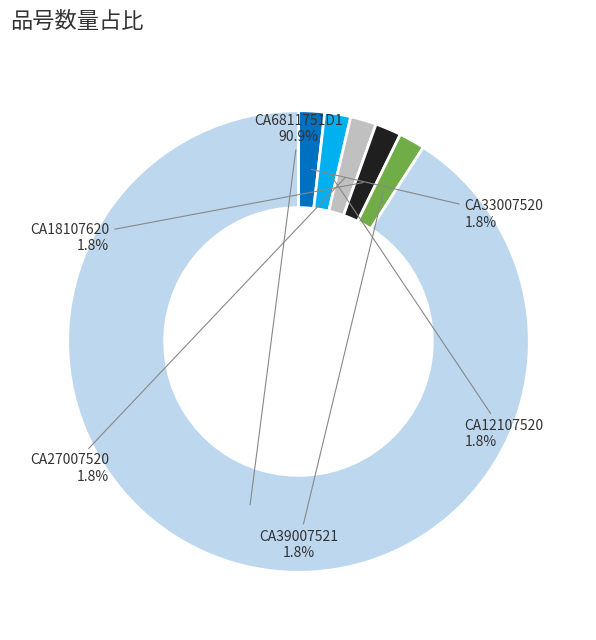

What percentage is the CA6811751D1 slice, to the nearest percent?

91%